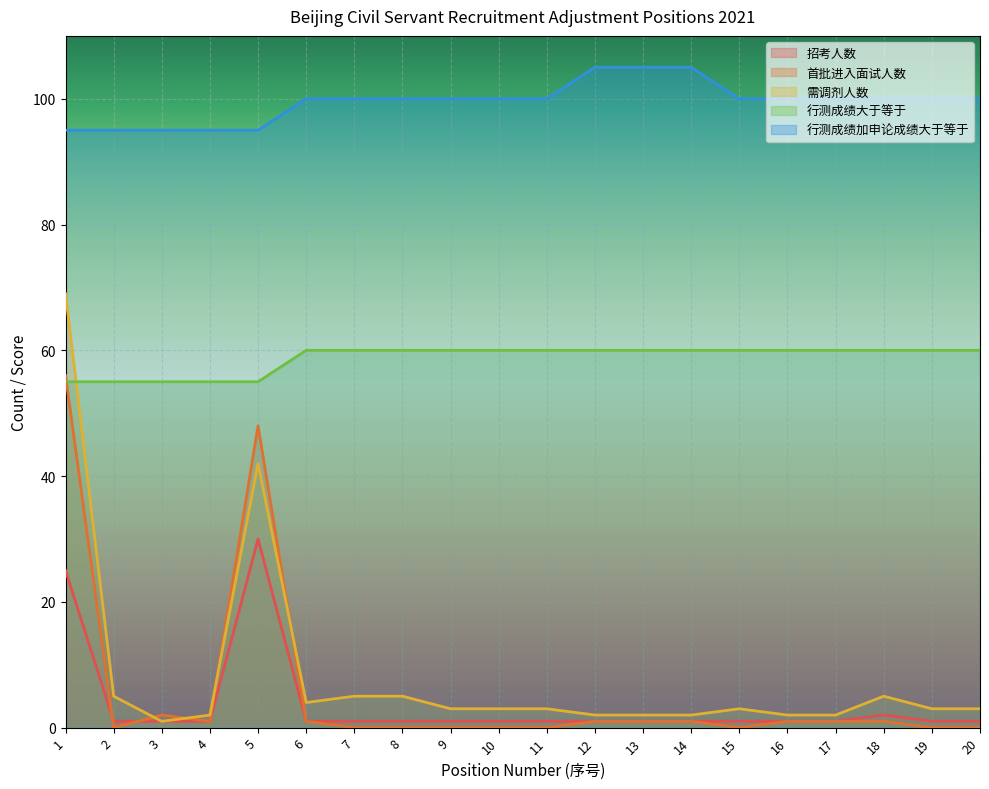

Reading left to right, transcribe all the data shown in this chart.

招考人数: 25	1	1	1	30	1	1	1	1	1	1	1	1	1	1	1	1	2	1	1
首批进入面试人数: 56	0	2	1	48	1	0	0	0	0	0	1	1	1	0	1	1	1	0	0
需调剂人数: 69	5	1	2	42	4	5	5	3	3	3	2	2	2	3	2	2	5	3	3
行测成绩大于等于: 55	55	55	55	55	60	60	60	60	60	60	60	60	60	60	60	60	60	60	60
行测成绩加申论成绩大于等于: 95	95	95	95	95	100	100	100	100	100	100	105	105	105	100	100	100	100	100	100